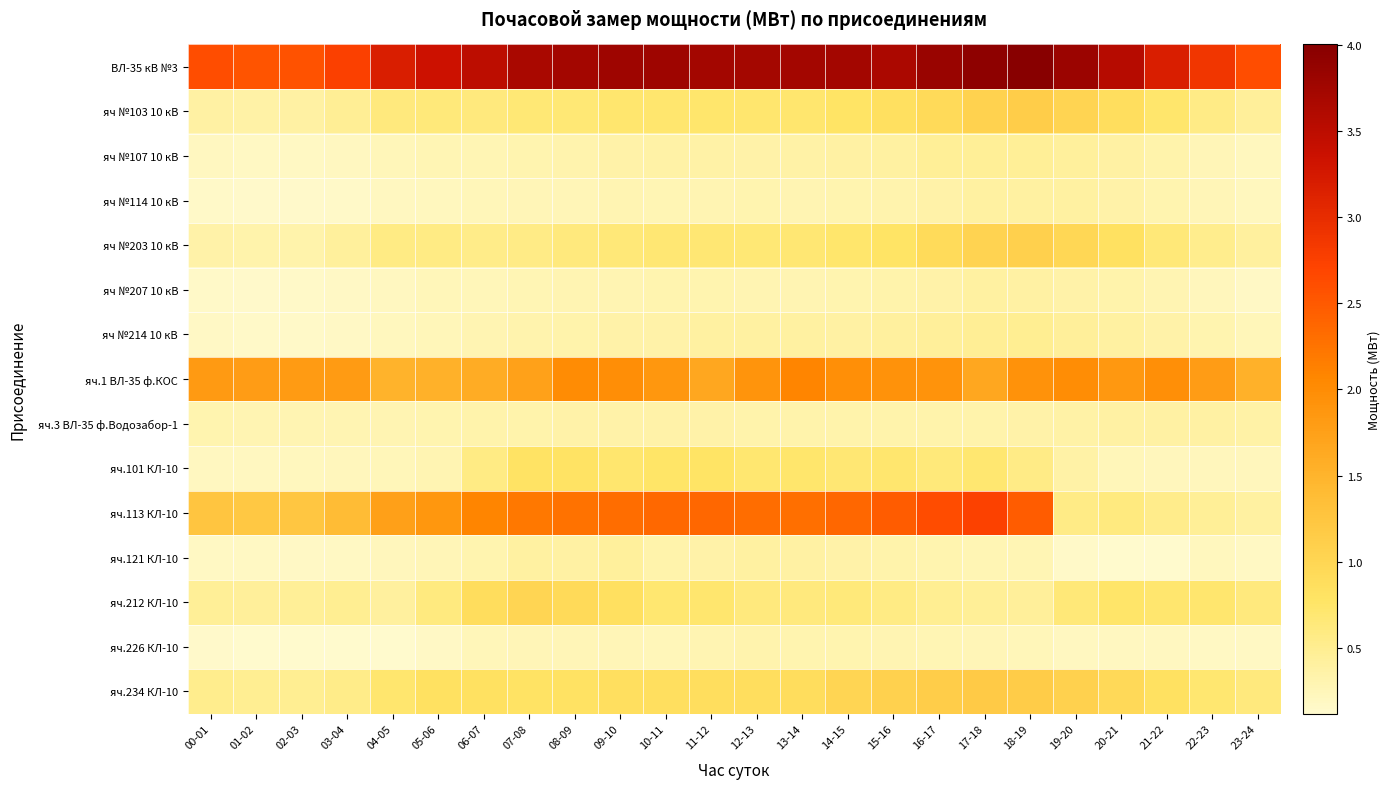

Which series has the largest total across all categories?

ВЛ-35 кВ №3